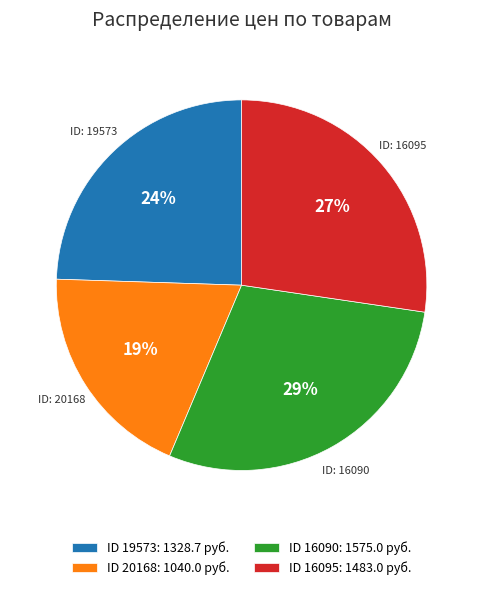

Count the number of slices in the pie.

4